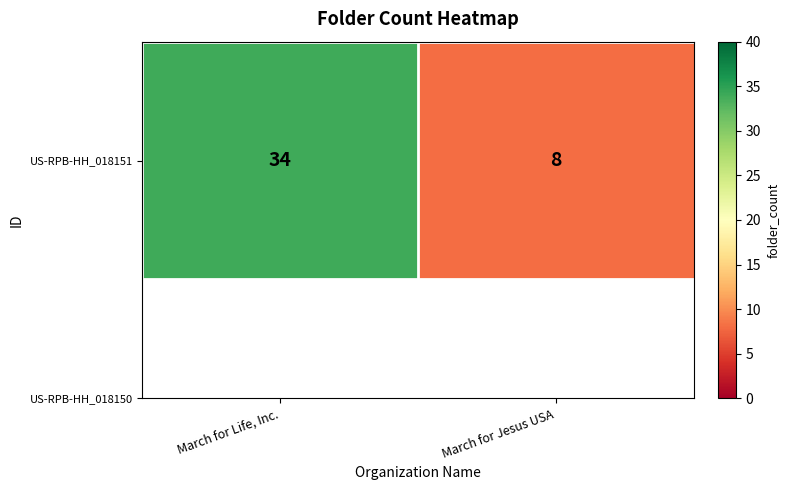

Is it true that the value at March for Life, Inc. is 59?

False